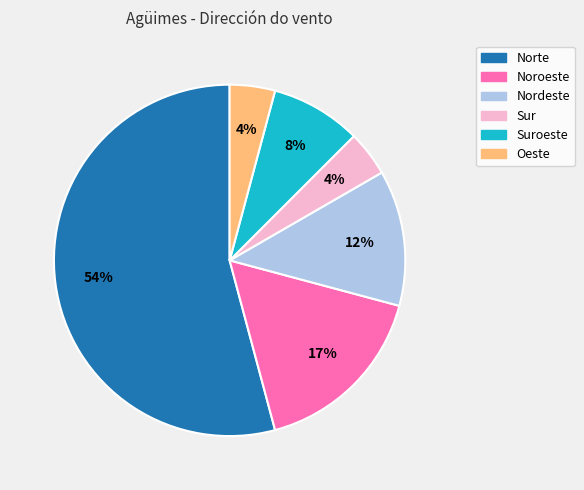

Is the sum of Suroeste and Norte greater than half?

Yes